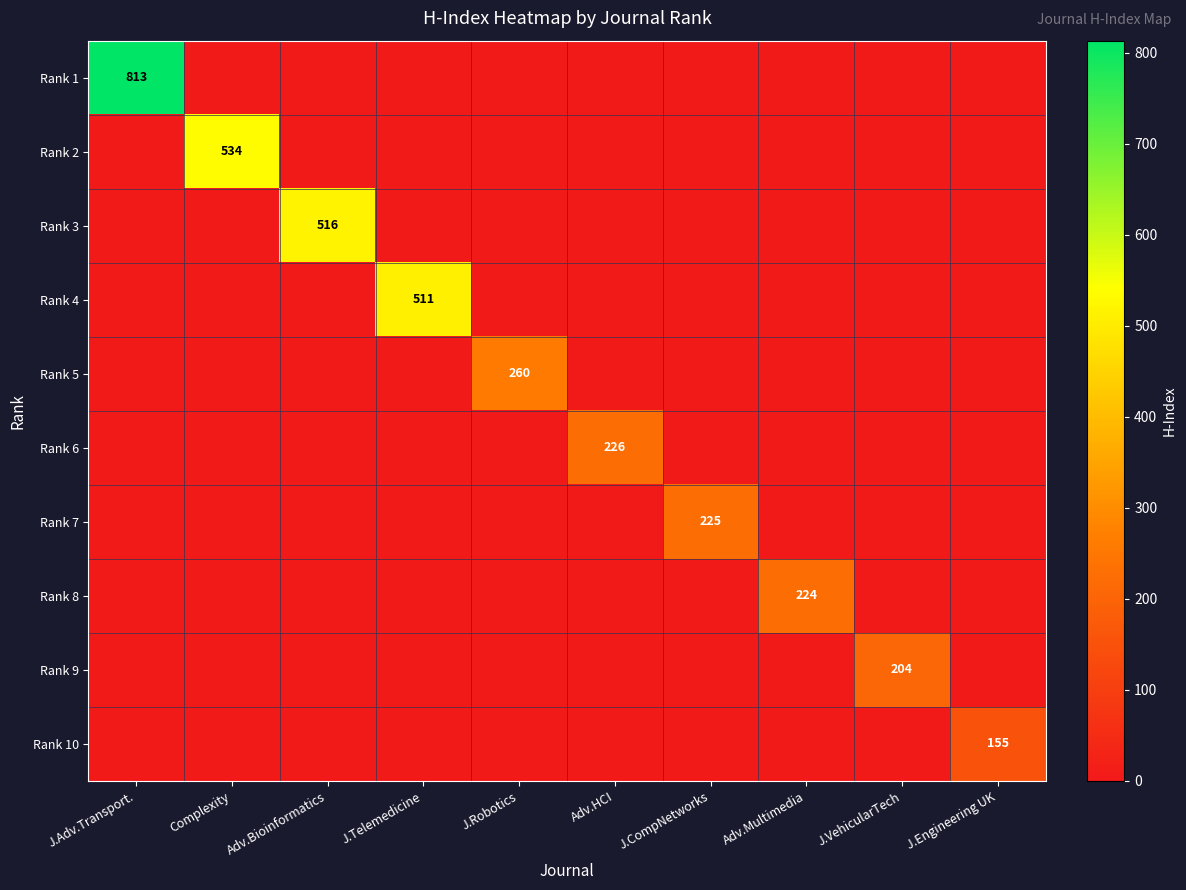

Count the number of categories in the chart.

10